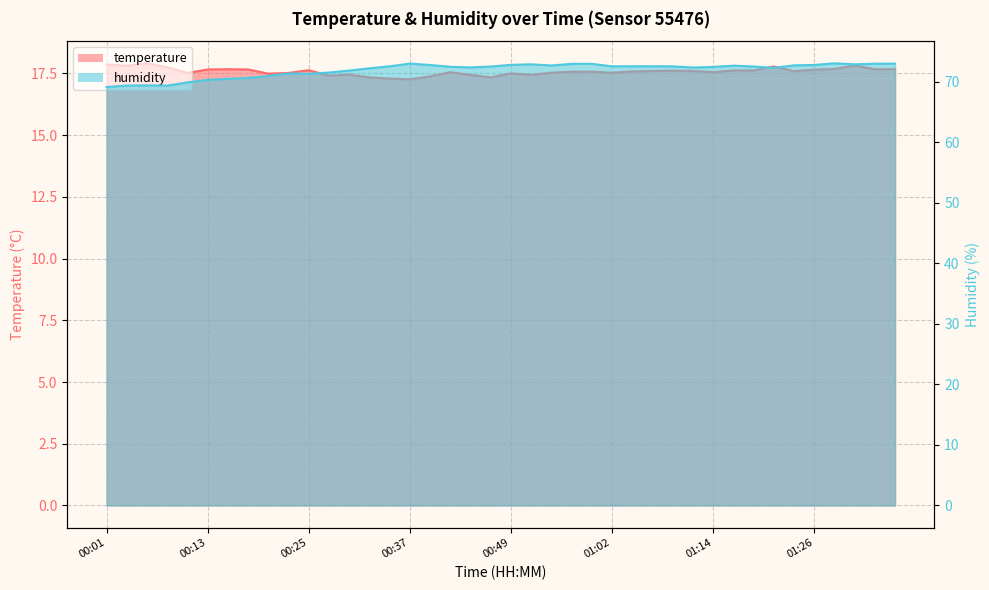

Does the chart display data point markers on the line(s)?

No